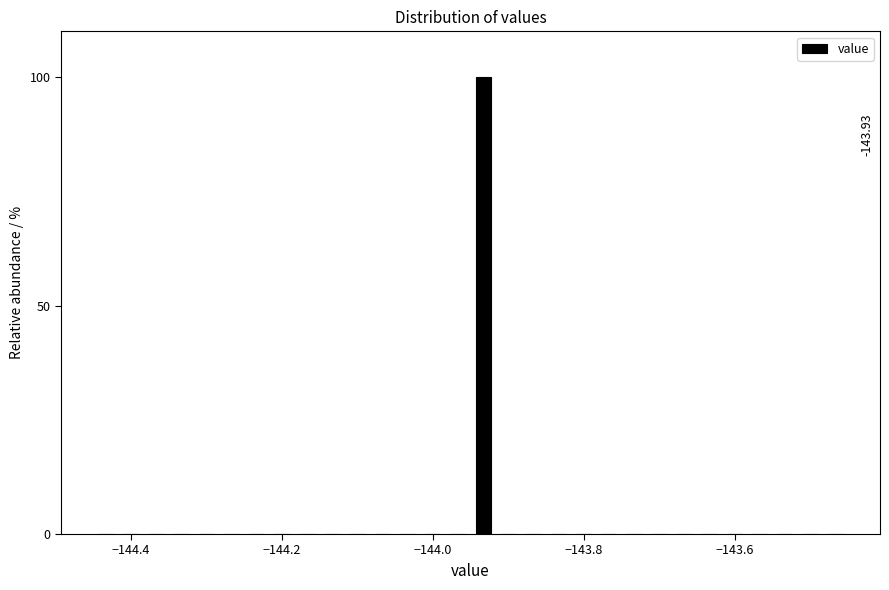

Read against the x-axis, roughly where is the centre of the tallest bar?

-143.94